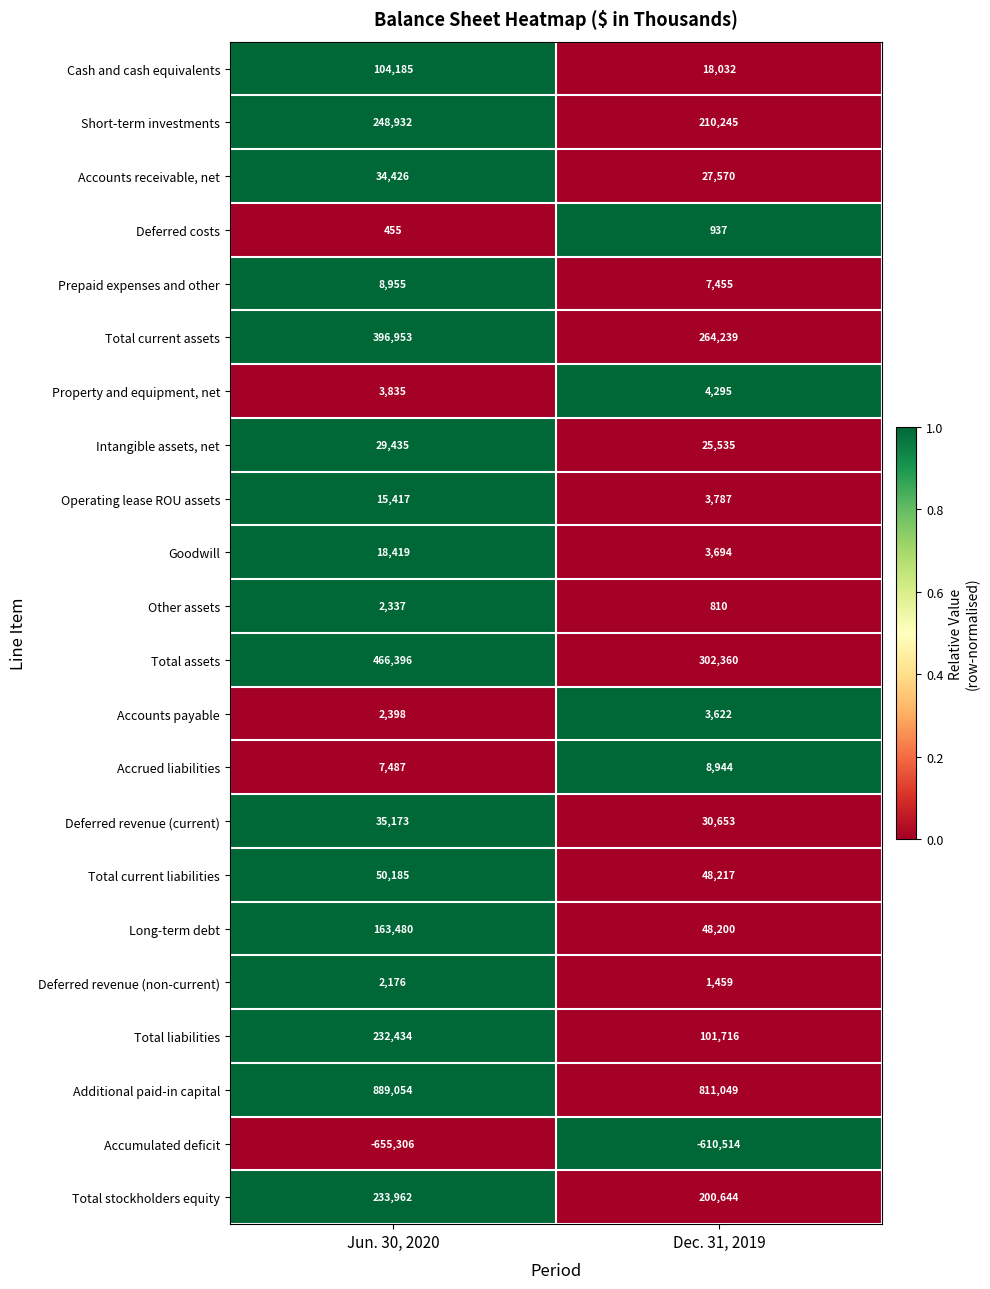

What is the sum of the Deferred costs values at Jun. 30, 2020 and Dec. 31, 2019?

1392